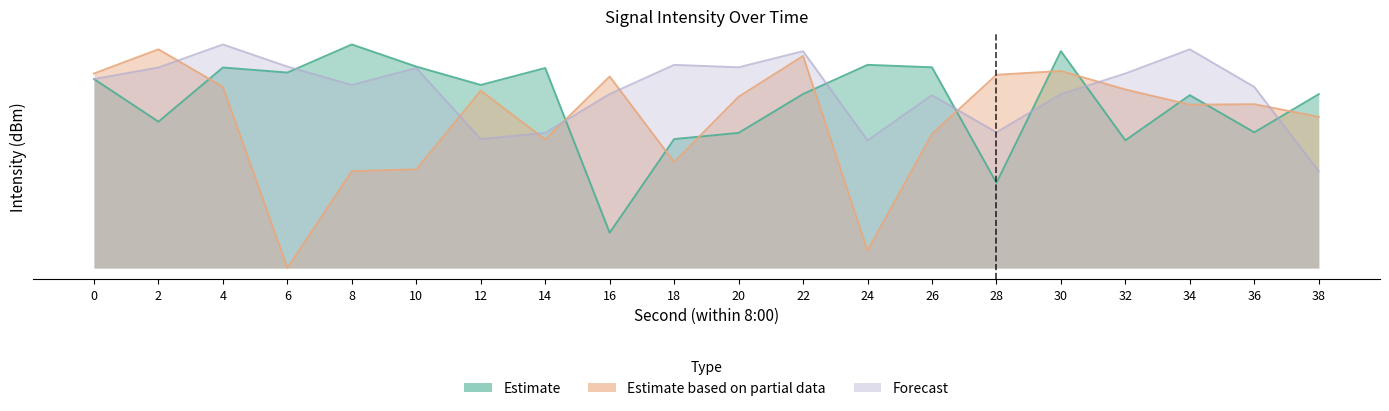

Is it true that Forecast equals 13.7 at 8?

False